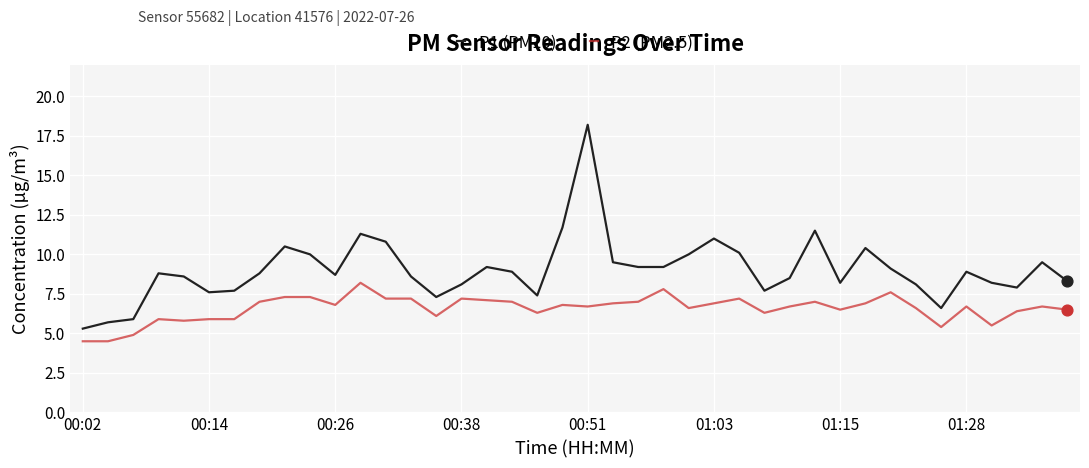

Which series has the largest total across all categories?

P1 (PM10)